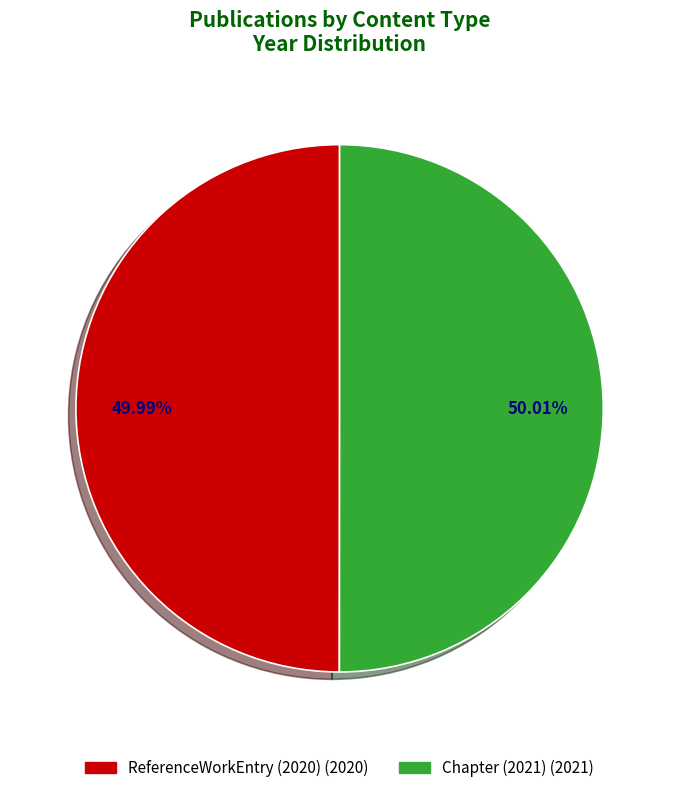

To the nearest percent, what portion does ReferenceWorkEntry (2020) represent?

50%